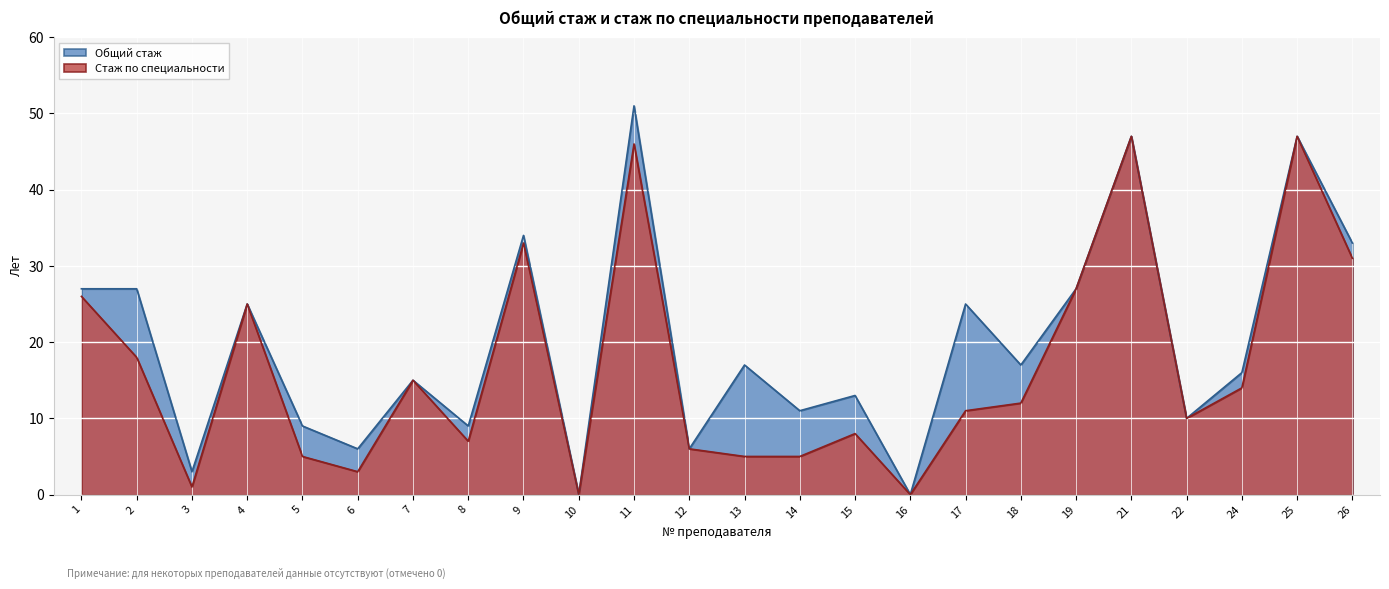

True or false: Стаж по специальности has a value of 7 at 13.

False